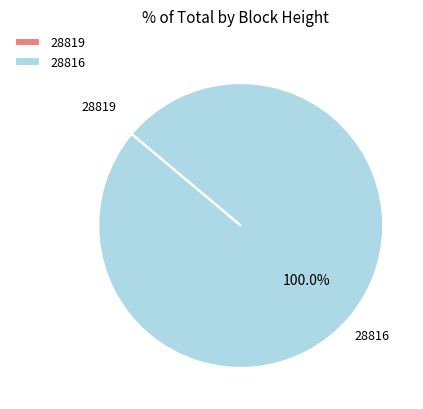

Which slice represents more than half of the pie?

28816